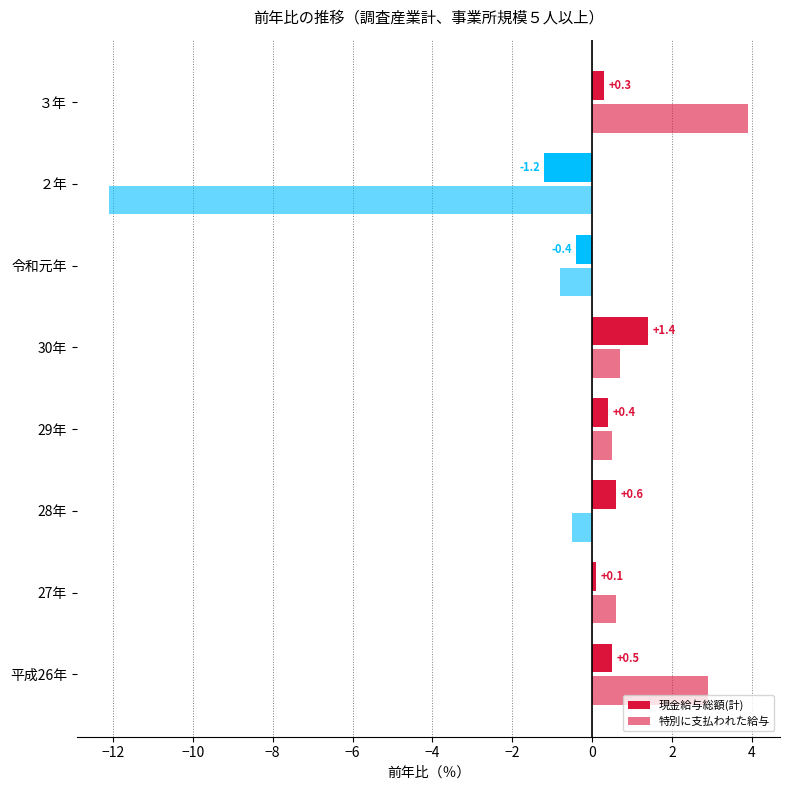

What is the value of the 現金給与総額(計) bar at the 8th from the left?

0.3